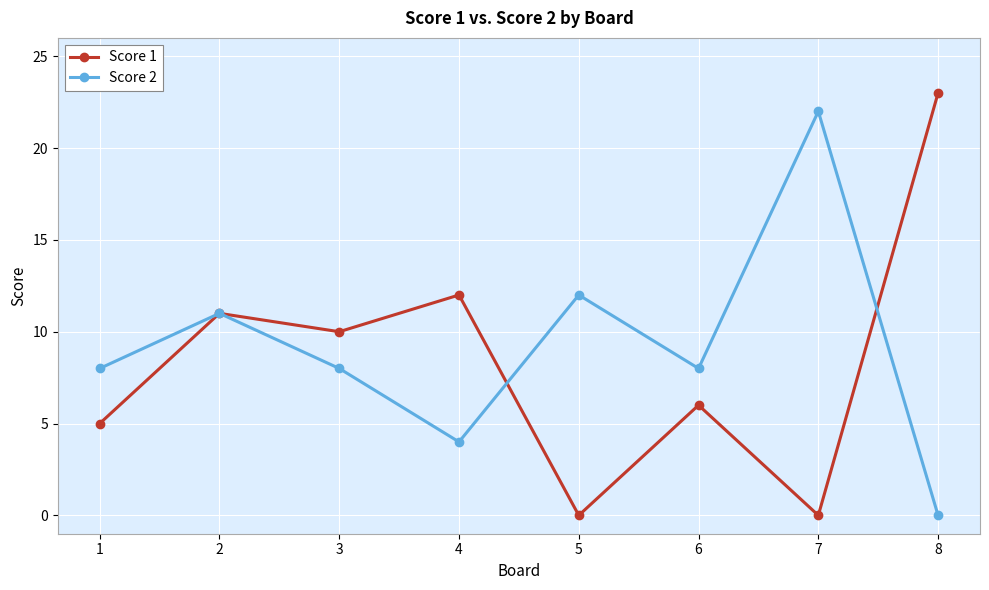

Is the value of Score 2 at 3 greater than the value of Score 1 at 2?

No